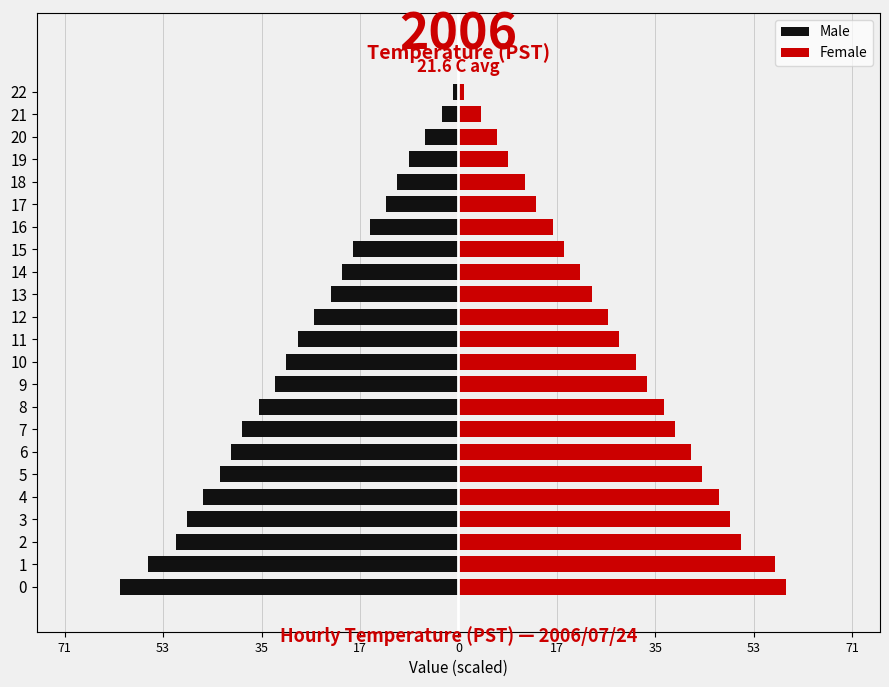

What is the value of the Male bar at the 19th from the left?

-11